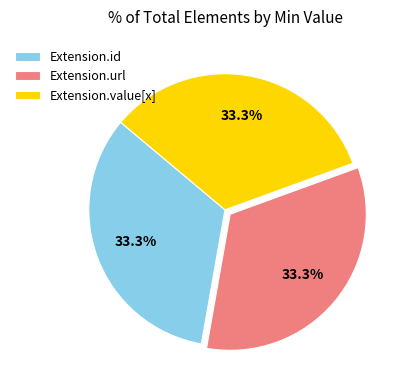

Is the sum of Extension.value[x] and Extension.url greater than half?

Yes